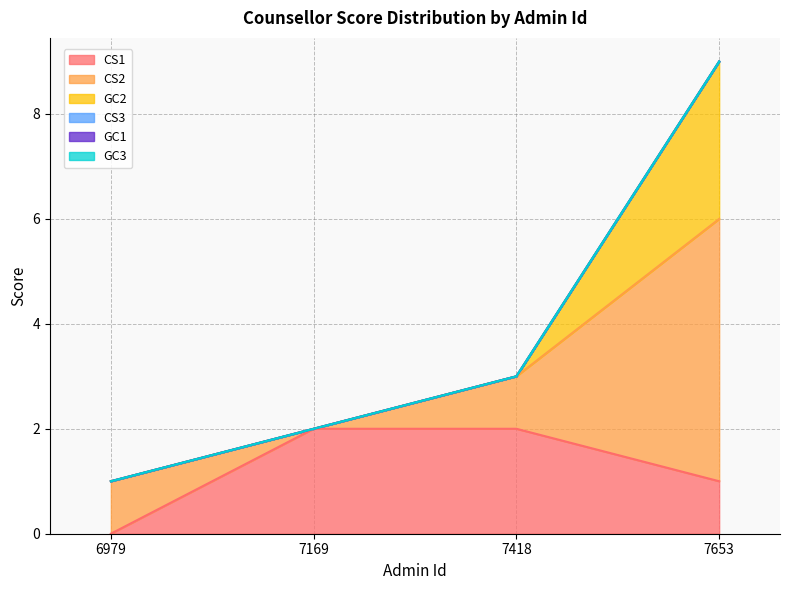

Count the number of categories in the chart.

4